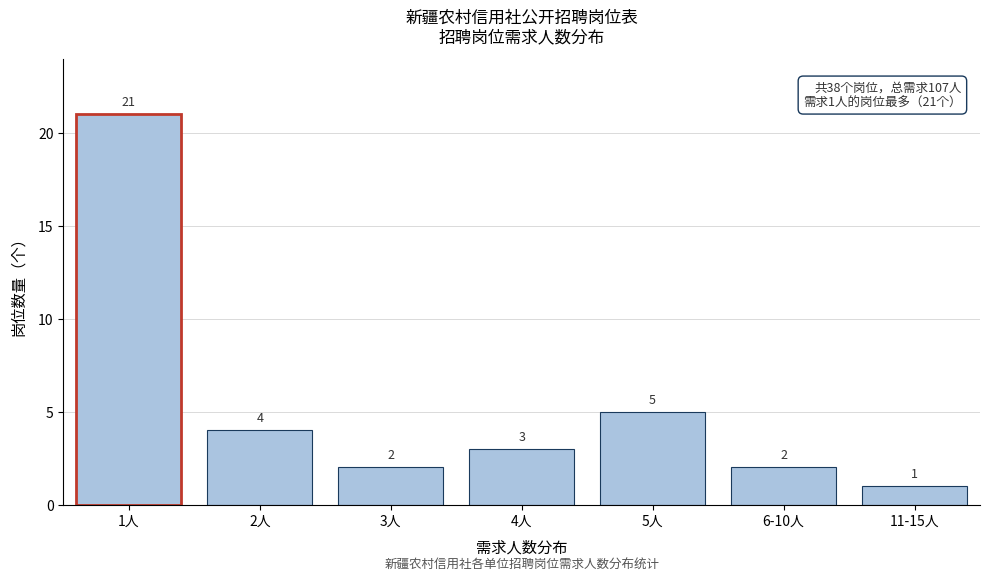

Reading left to right, extract all data points from this chart.

1人=21	2人=4	3人=2	4人=3	5人=5	6-10人=2	11-15人=1